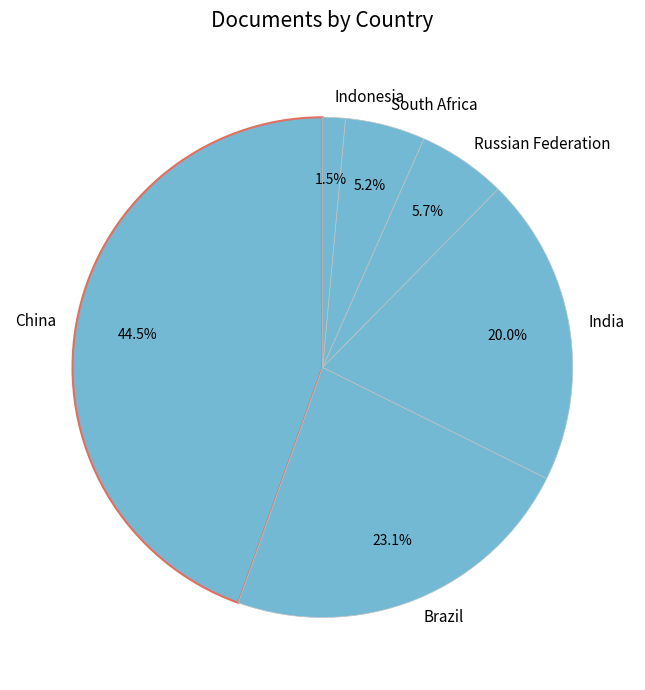

Does Brazil represent more than half of the total?

No